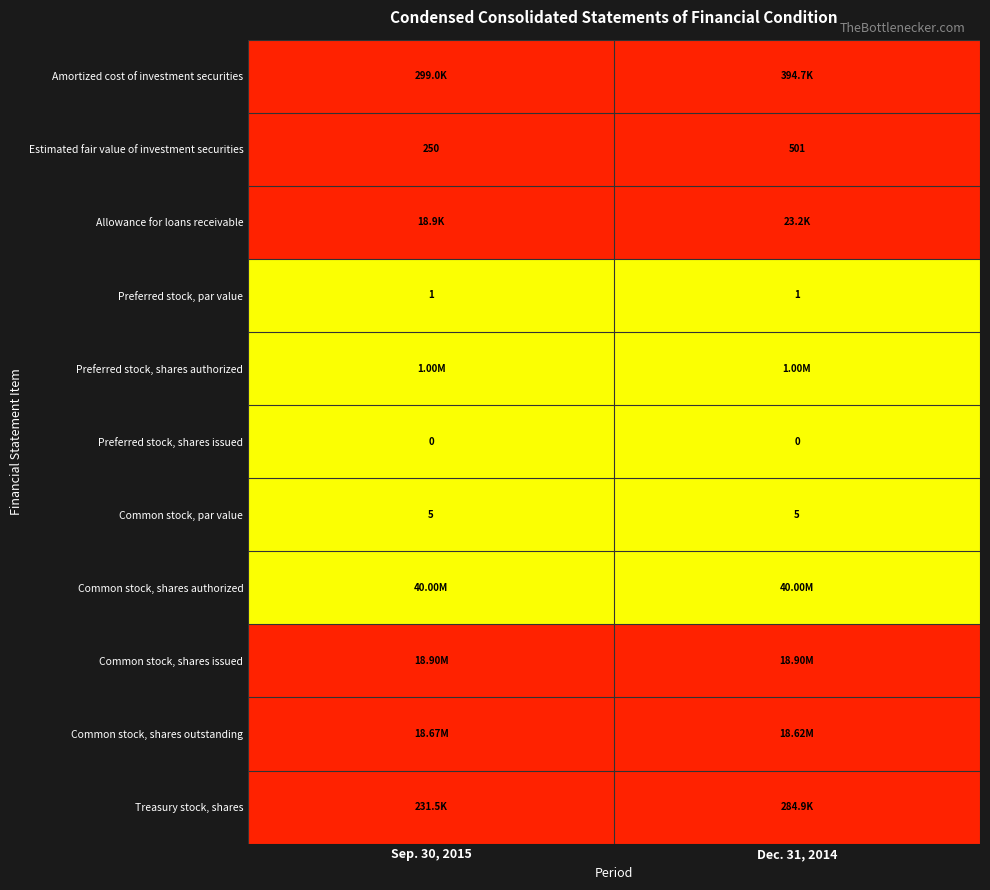

Rank the categories by Estimated fair value of investment securities value from lowest to highest.

Sep. 30, 2015, Dec. 31, 2014